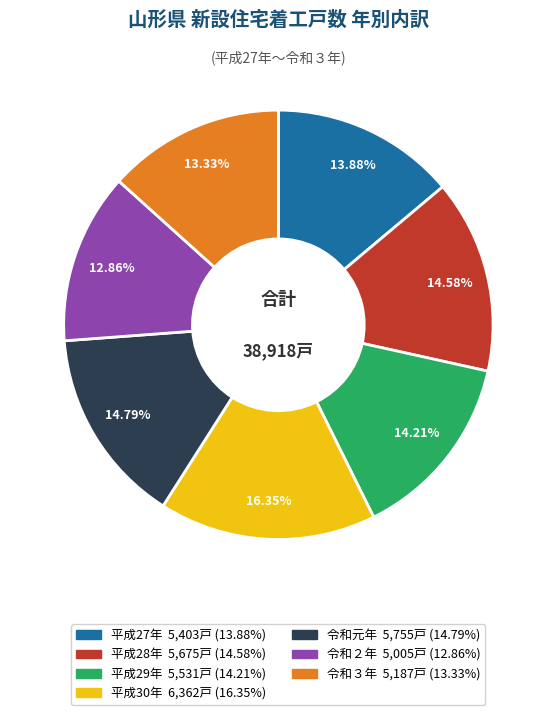

What percentage do 令和２年 and 平成30年 together represent?

29.2%